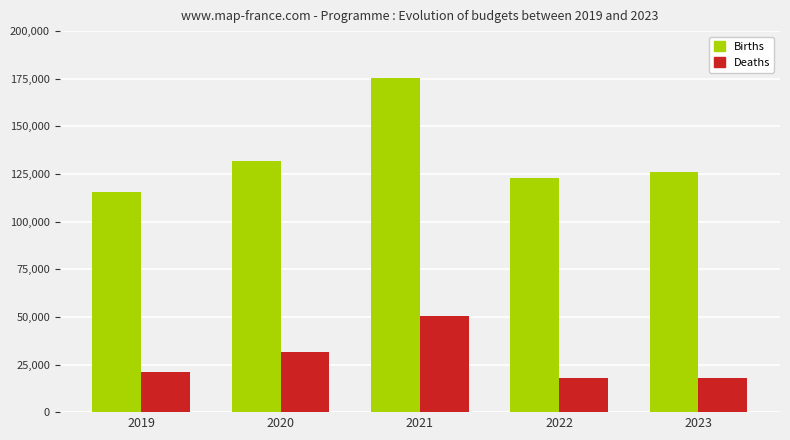

What is the total value across all series at 2020?

163190.5